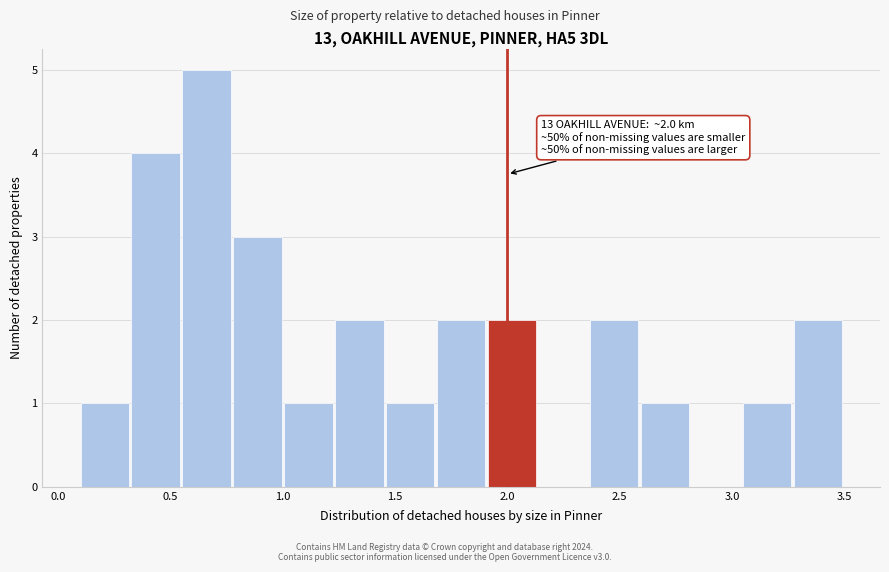

Which range on the x-axis has the tallest bar?

0.55 to 0.80